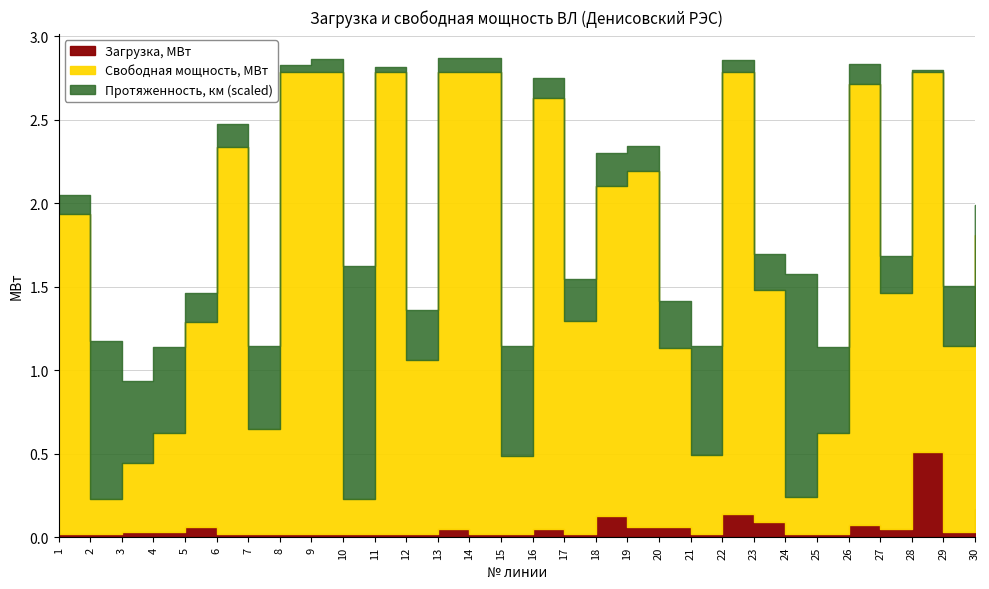

Between 4 and 1, which is larger?

4